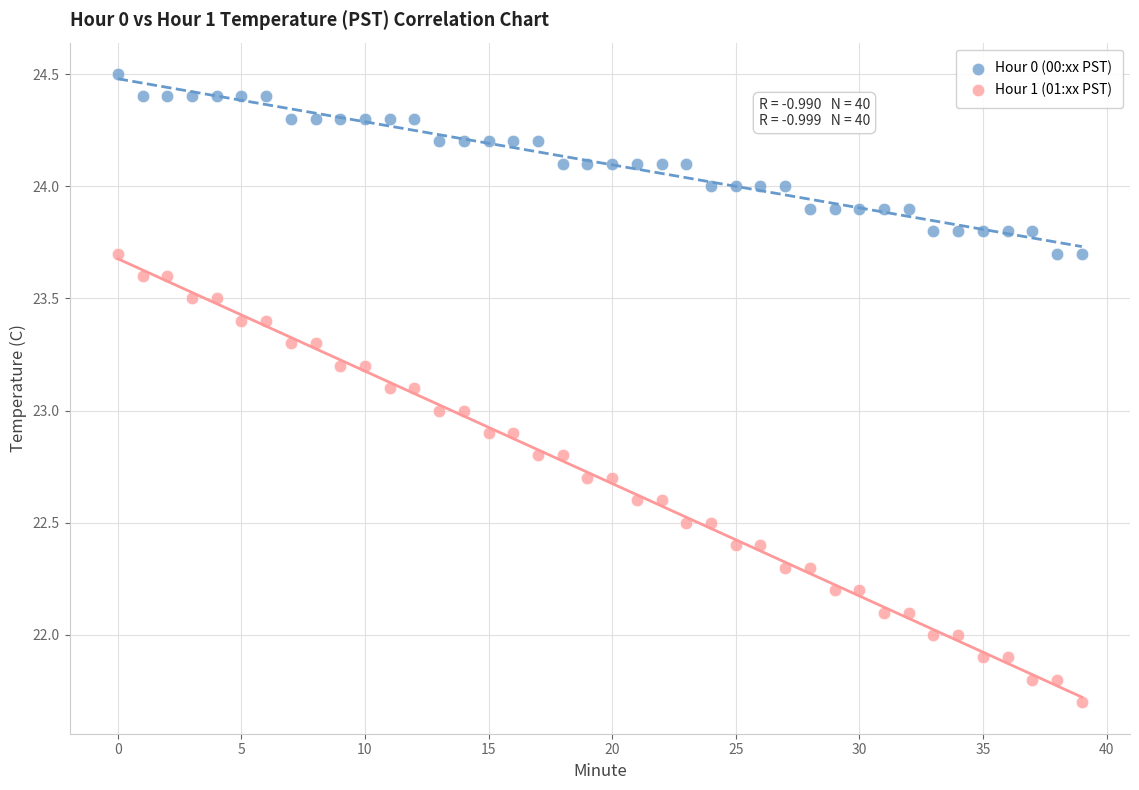

Which series reaches the maximum Y coordinate?

Hour 0 (00:xx PST)